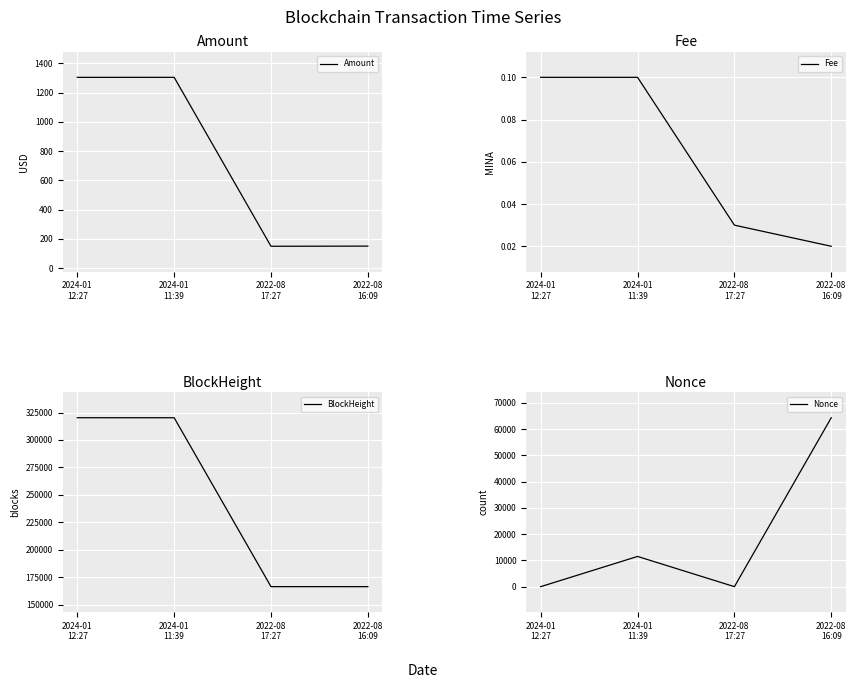

What is the maximum value for Amount?

1303.9